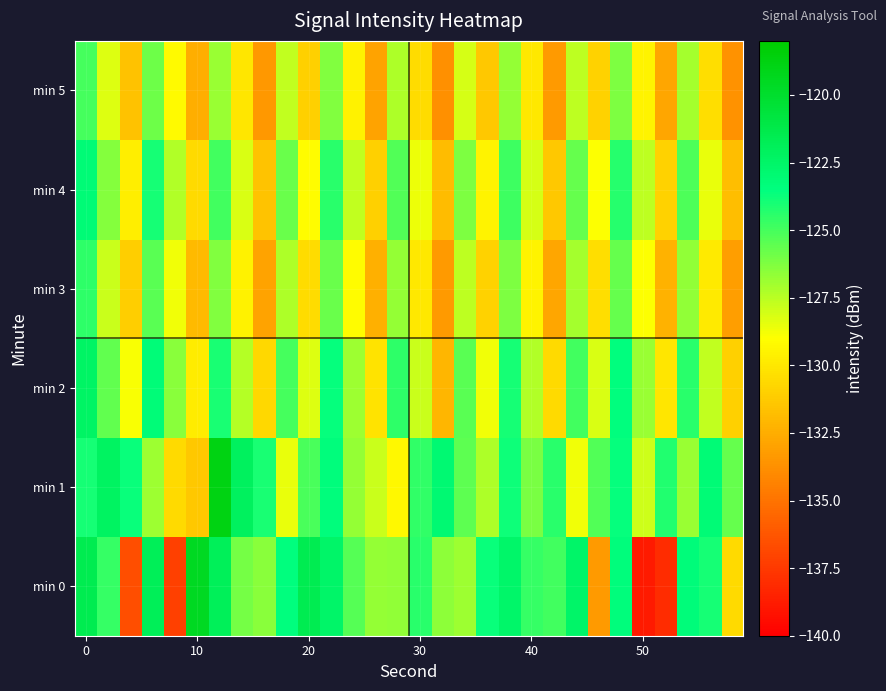

List the series in order of their peak value, highest first.

min 1, min 0, min 2, min 4, min 3, min 5